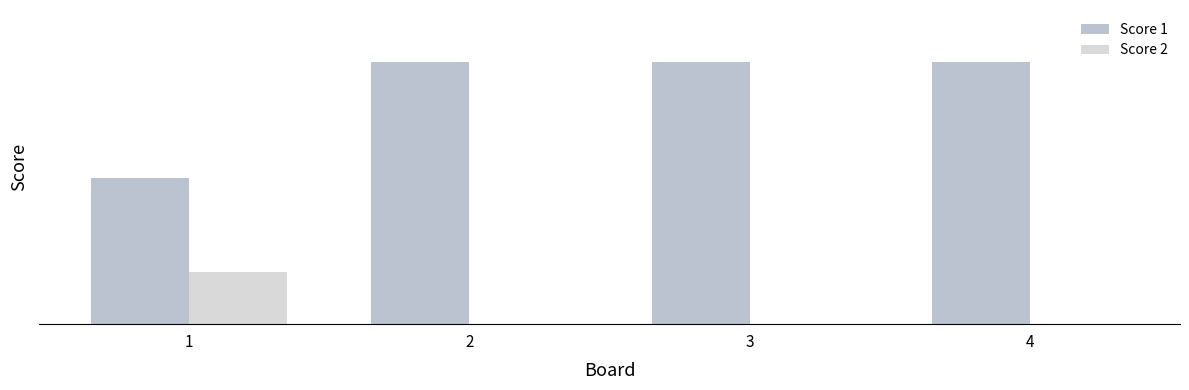

Reading left to right, what are all the values shown in this chart?

Score 1: 14	25	25	25
Score 2: 5	0	0	0